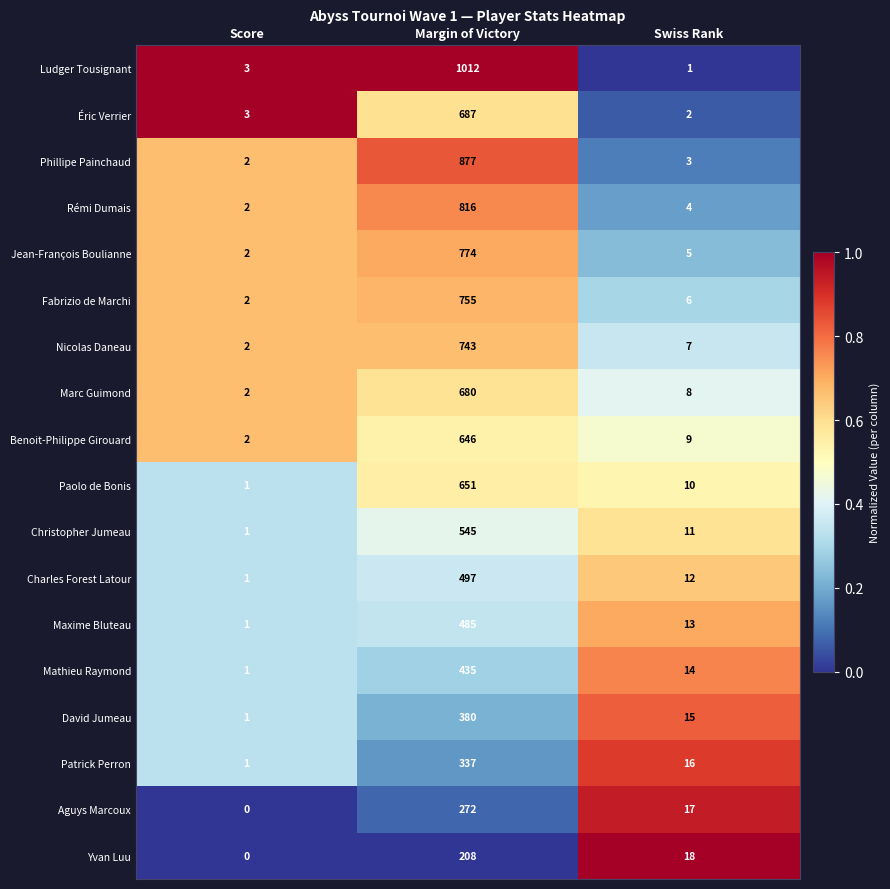

What is the difference between the highest and lowest values at Score?

3